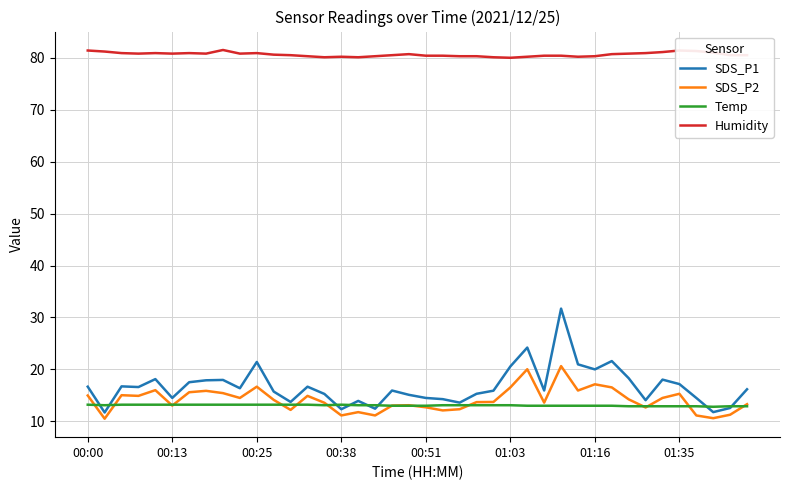

What is the lowest value of the Humidity series?

80.0